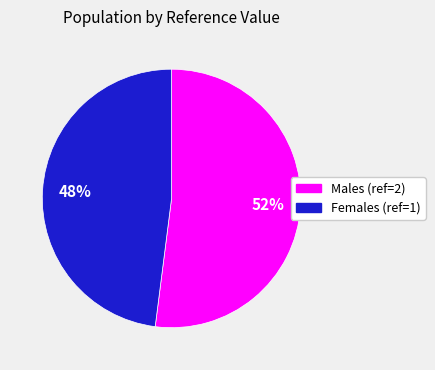

Which slice is the largest?

Males (ref=2)